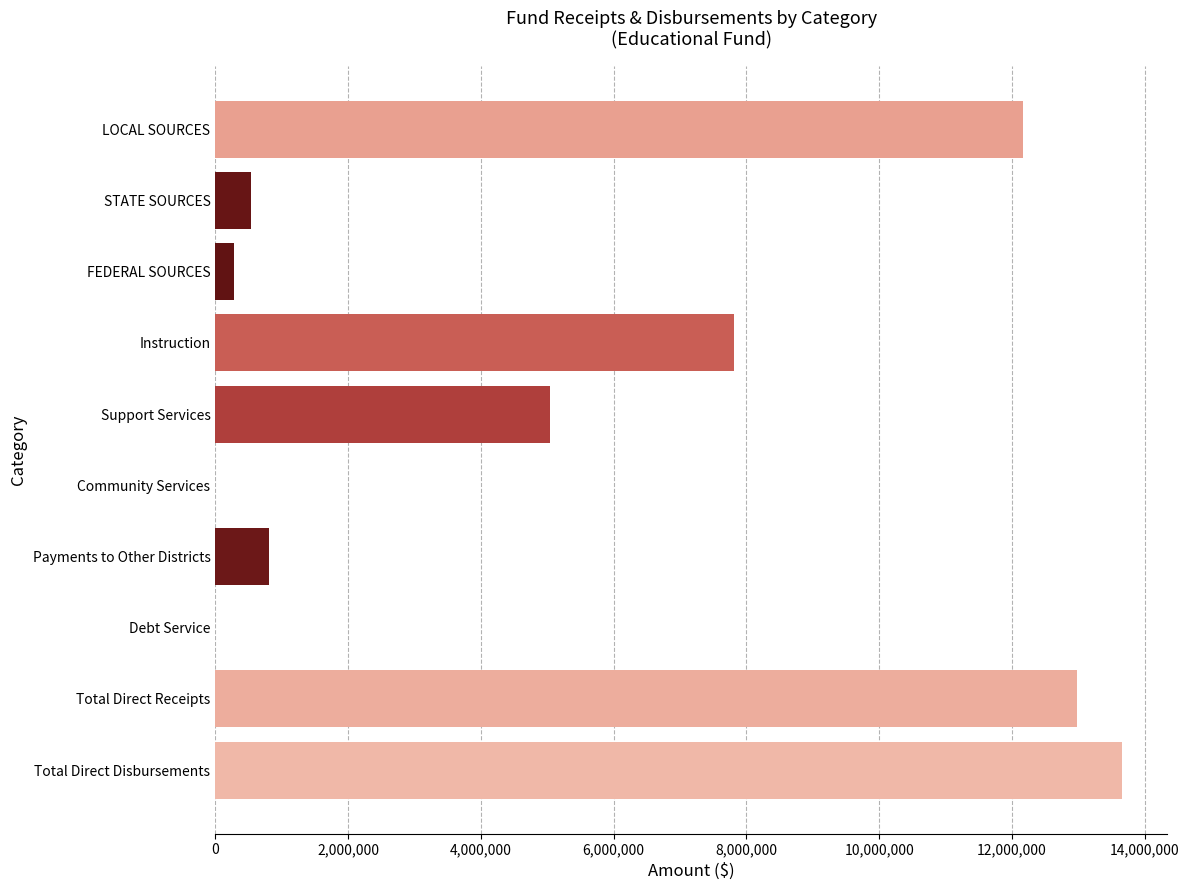

How many series are shown in this chart?

1